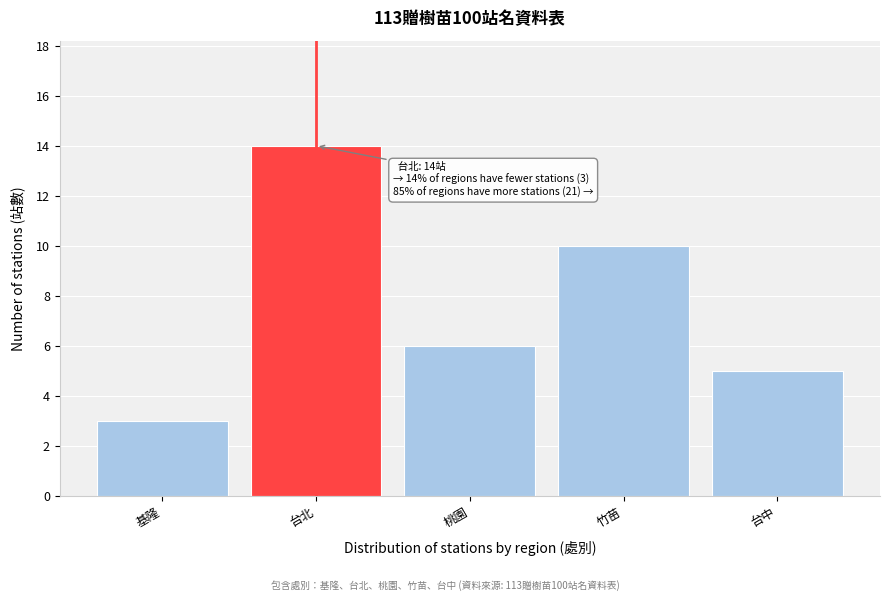

Reading left to right, what are all the values shown in this chart?

基隆=3	台北=14	桃園=6	竹苗=10	台中=5